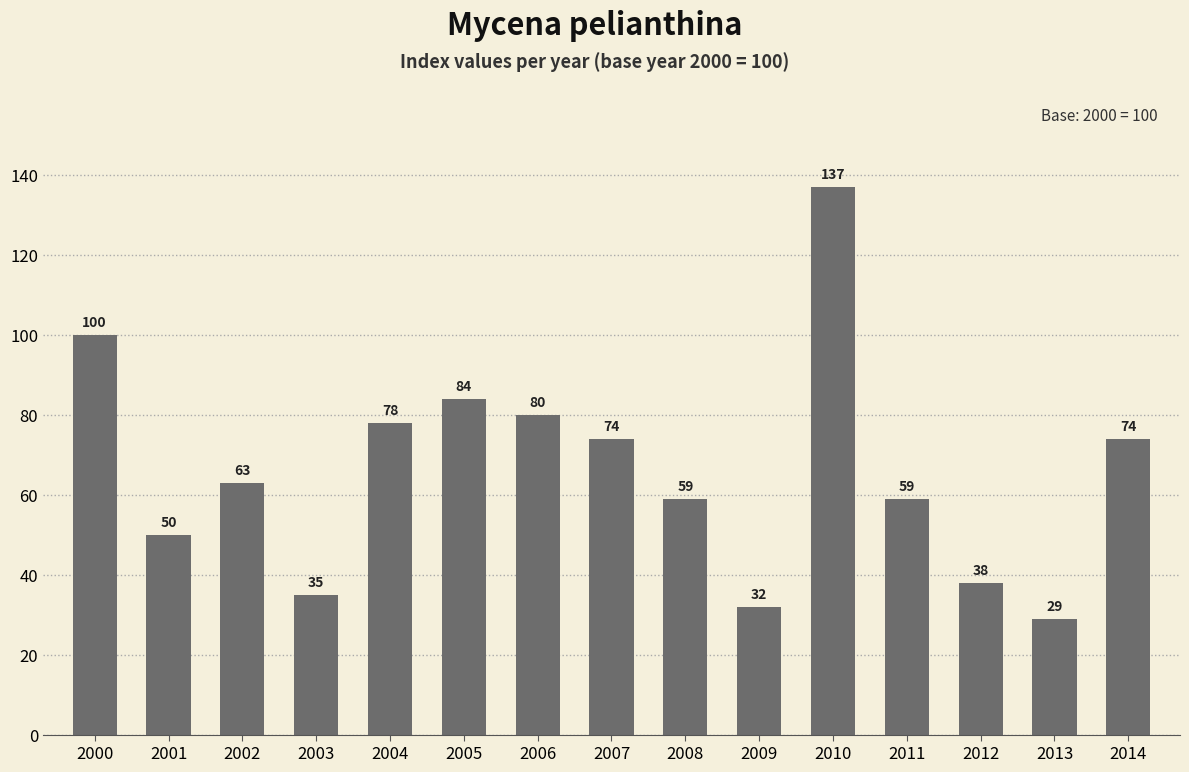

How many data points does each series have?

15